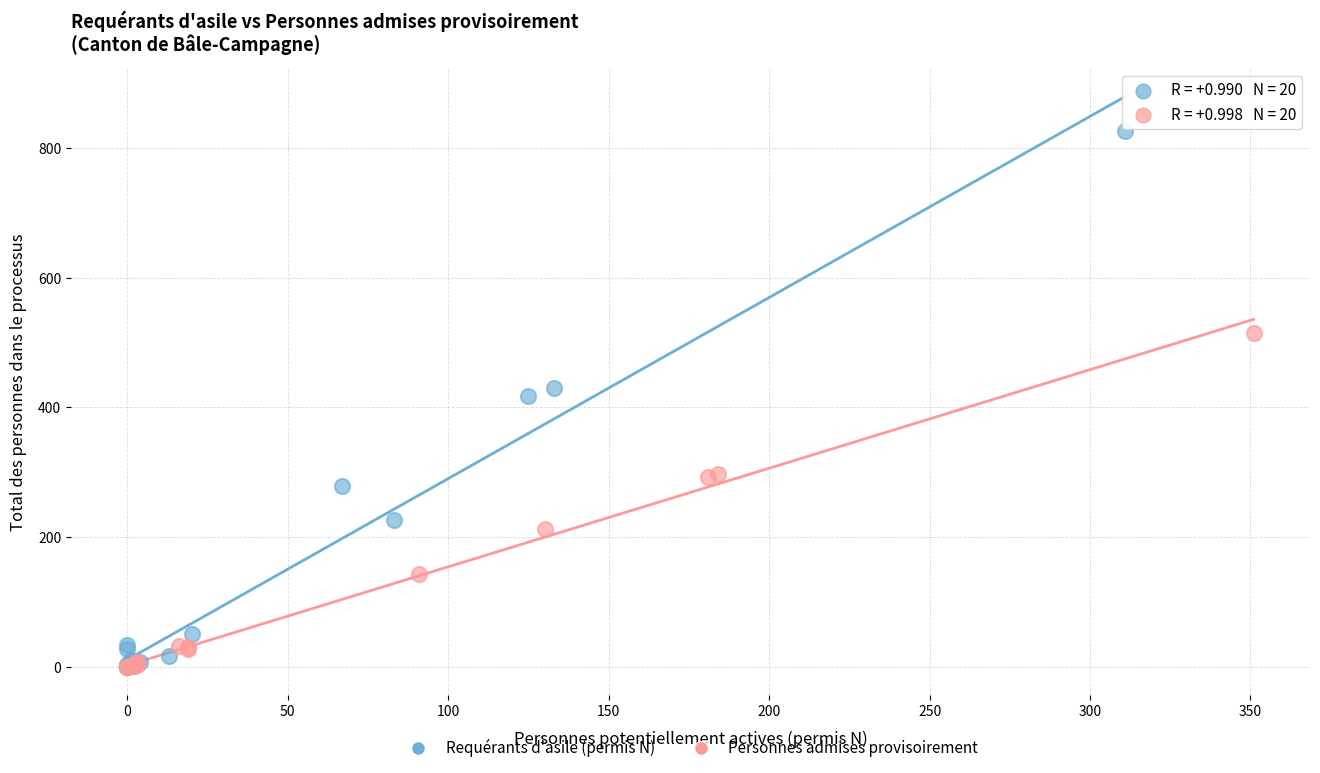

Which series has the widest spread of Y values?

Requérants d'asile (permis N)